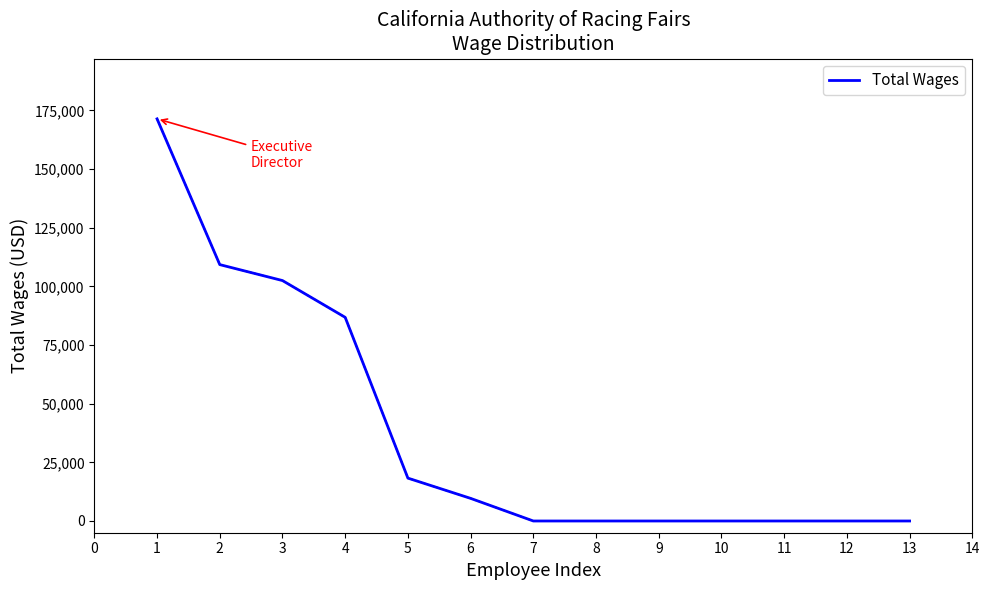

What is the difference between the maximum and minimum values?

171432